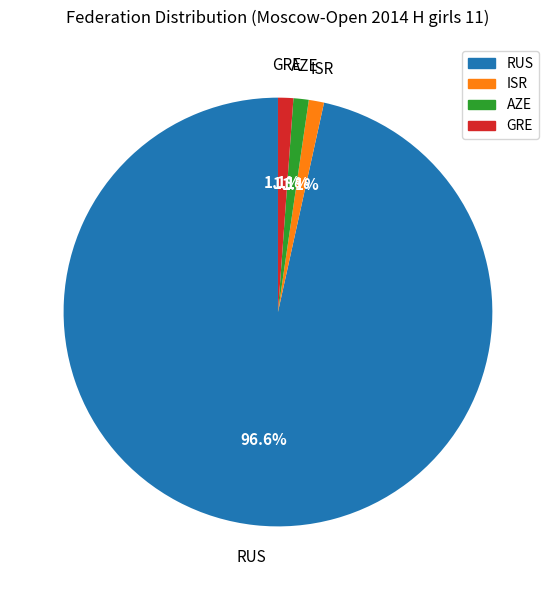

True or false: AZE accounts for 1% of the total.

True